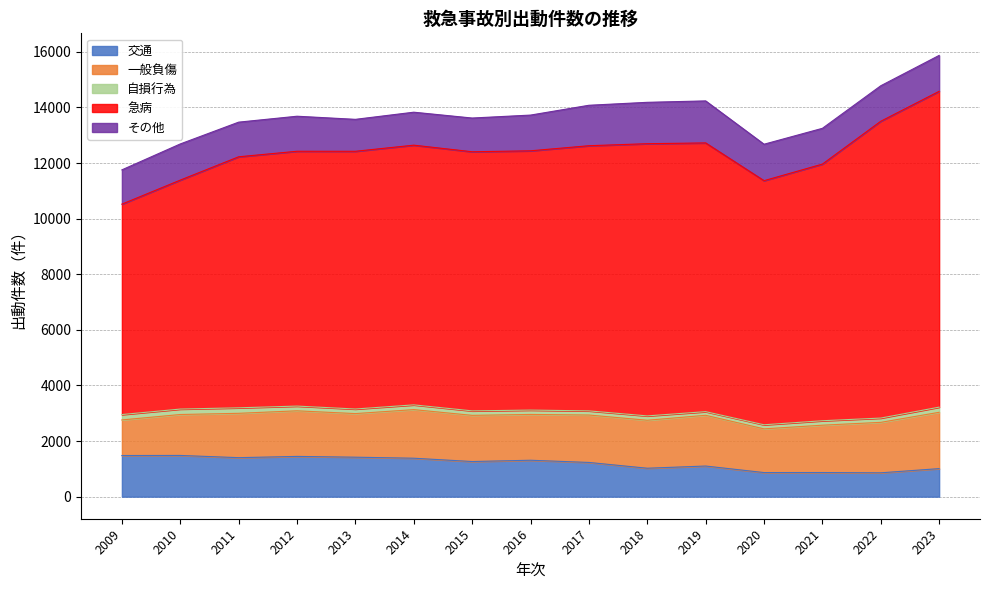

True or false: 自損行為 and 交通 cross at least once.

False